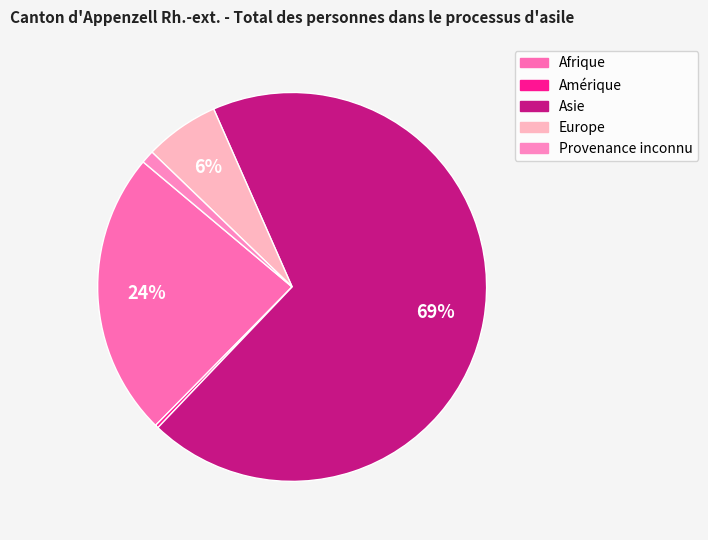

Which has a higher value, Afrique or Provenance inconnu?

Afrique